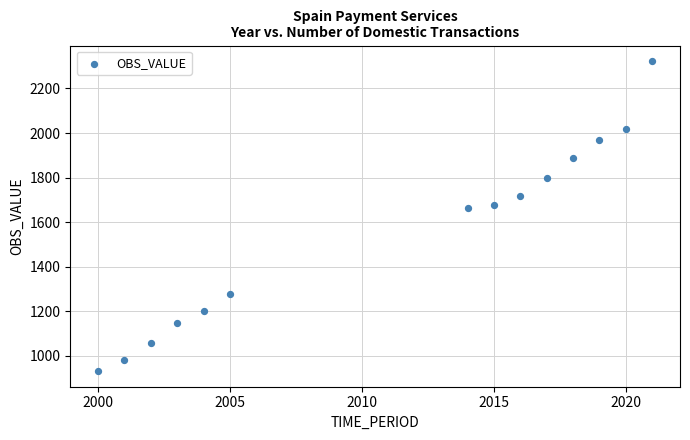

What is the range of Y values (max minus min)?

1391.3